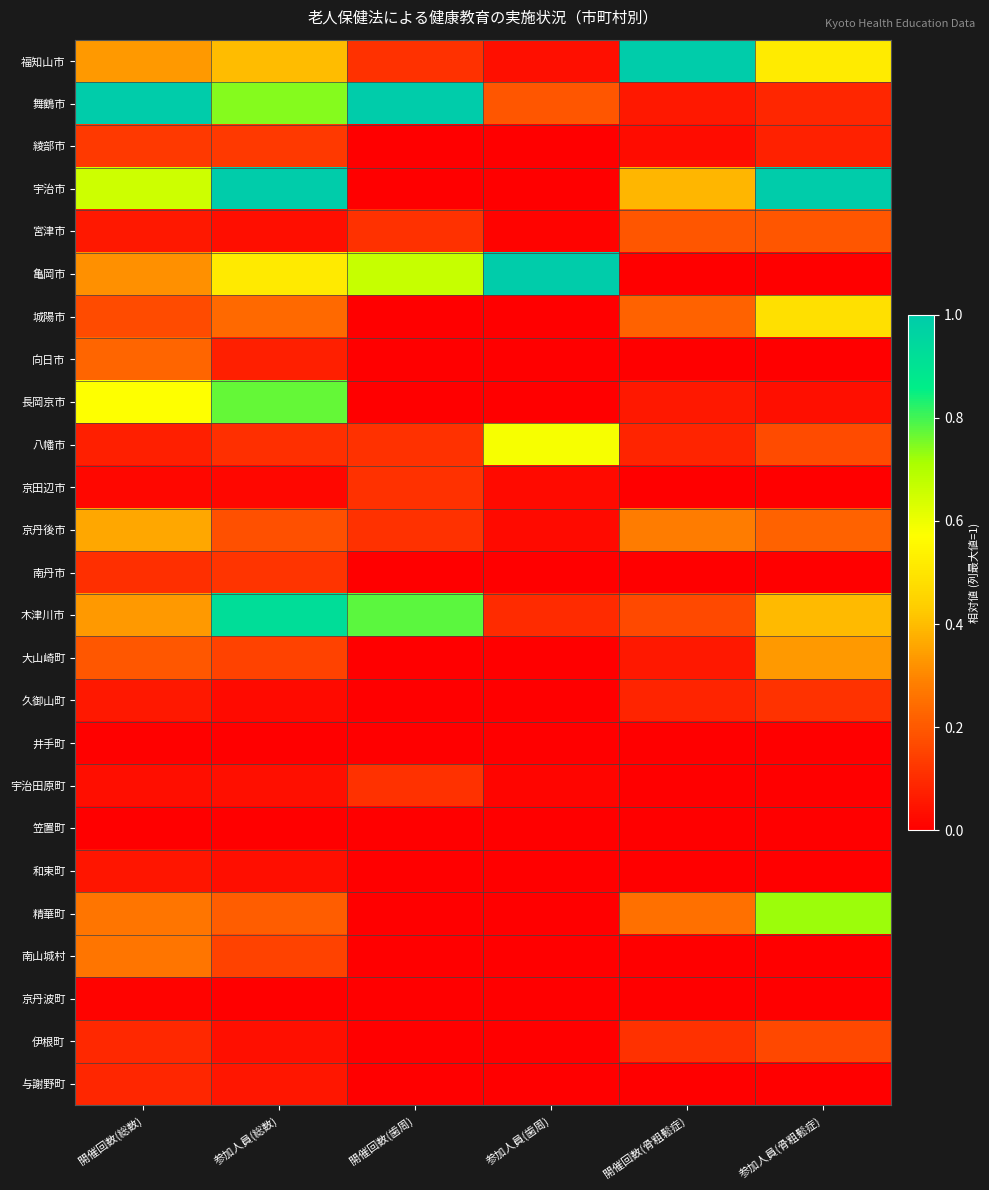

What is the spread (max minus min) of values at 参加人員(歯周)?

1.0